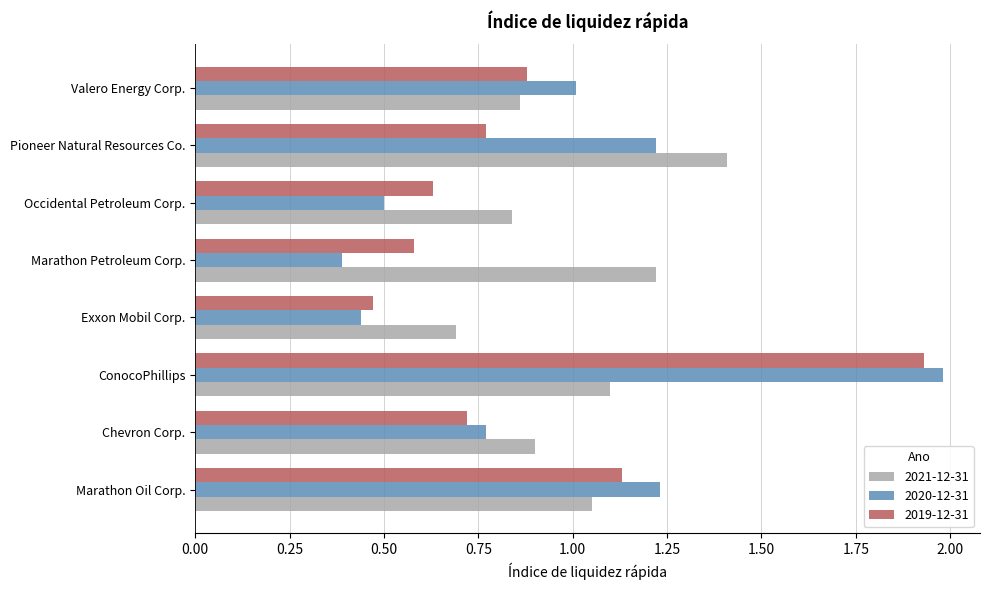

Read the 2019-12-31 value at Chevron Corp..

0.7